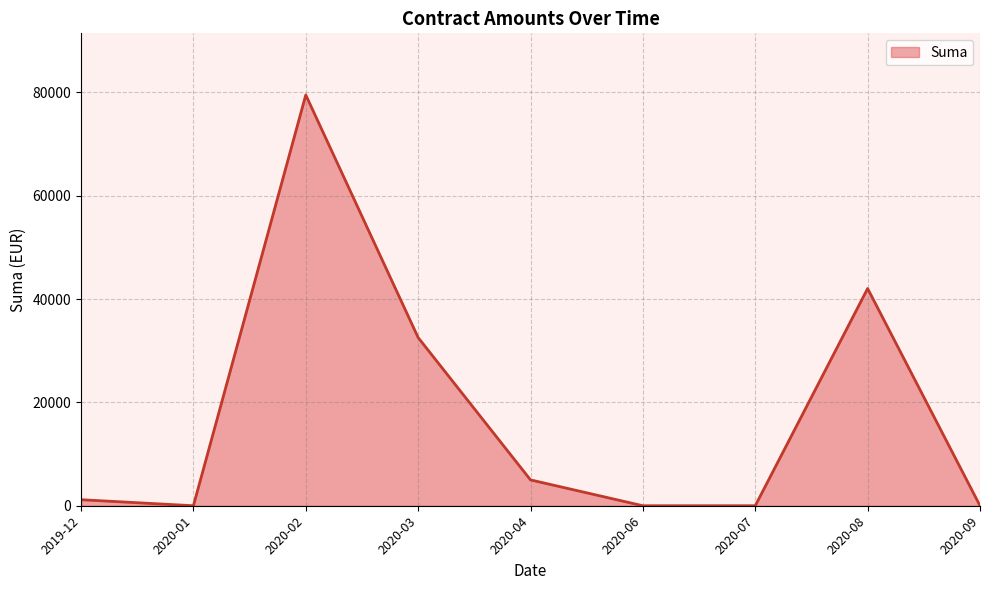

What is the change in value from 2020-06 to 2020-08?

+42029.9